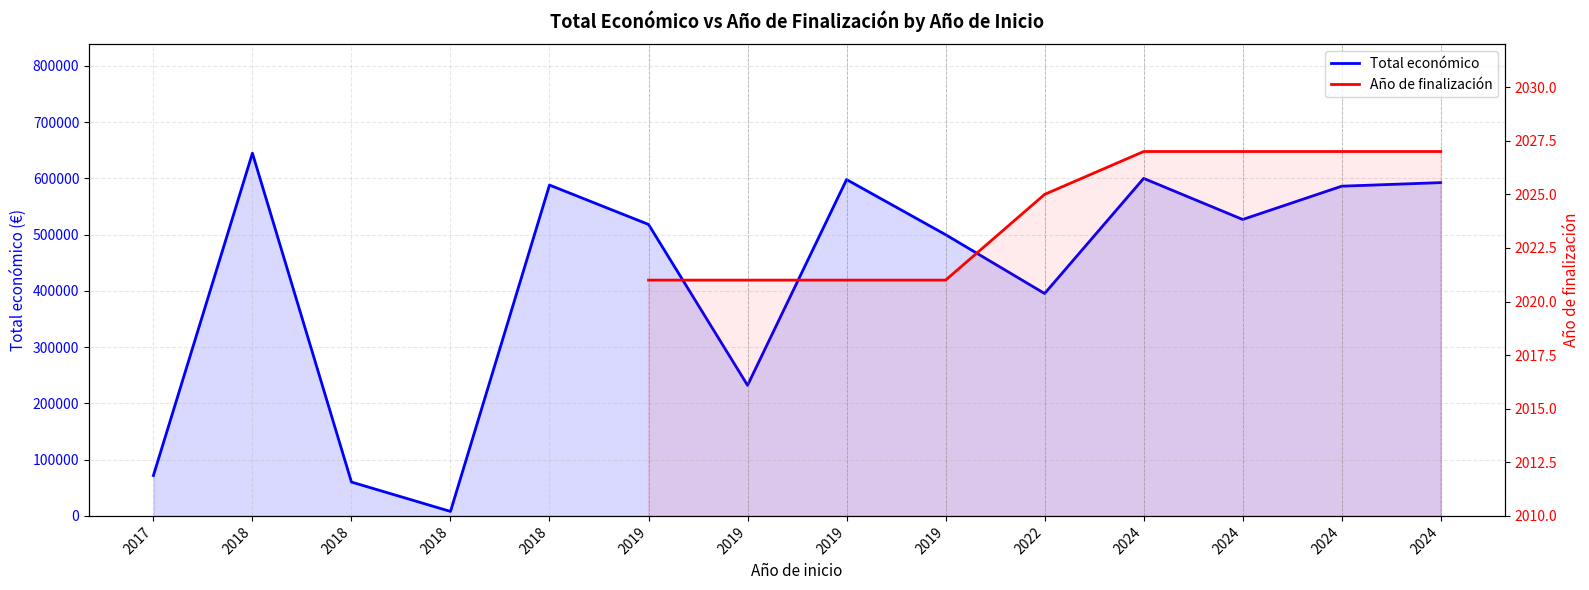

How many lines are shown in the chart?

2